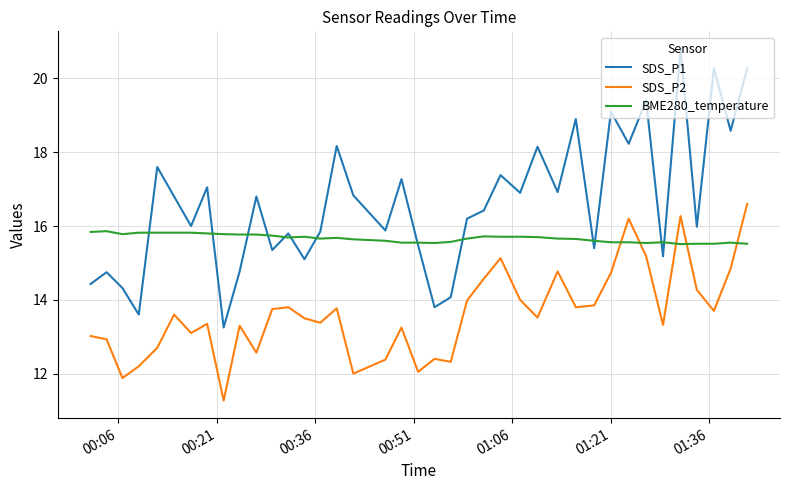

What are all the series names shown in the legend?

SDS_P1, SDS_P2, BME280_temperature